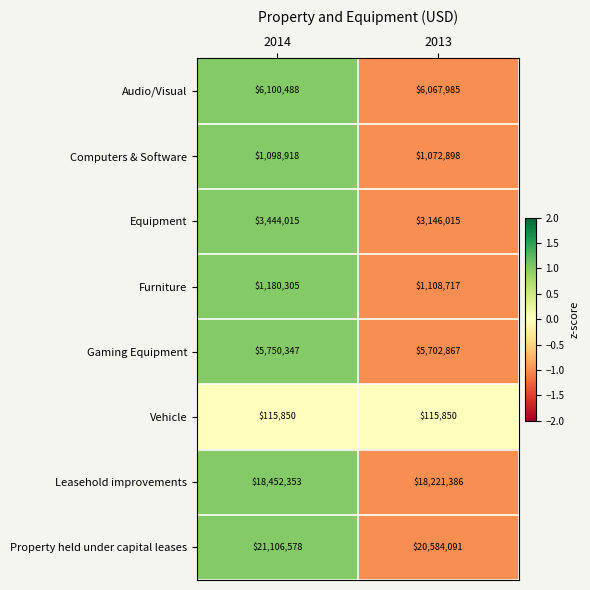

Which series has the largest range (max minus min)?

Property held under capital leases